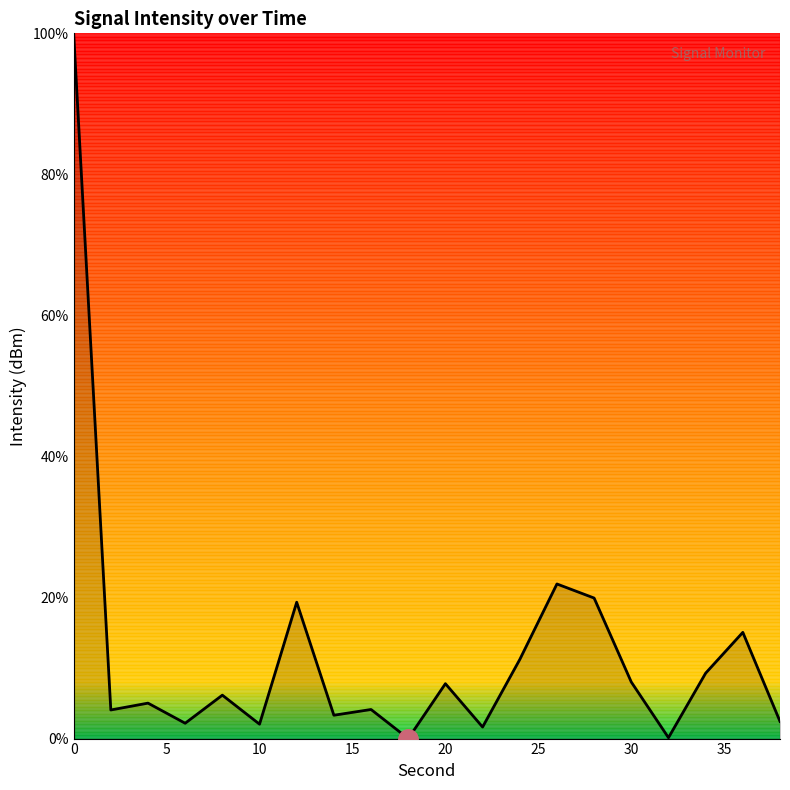

What is the maximum value shown in the chart?

100.0